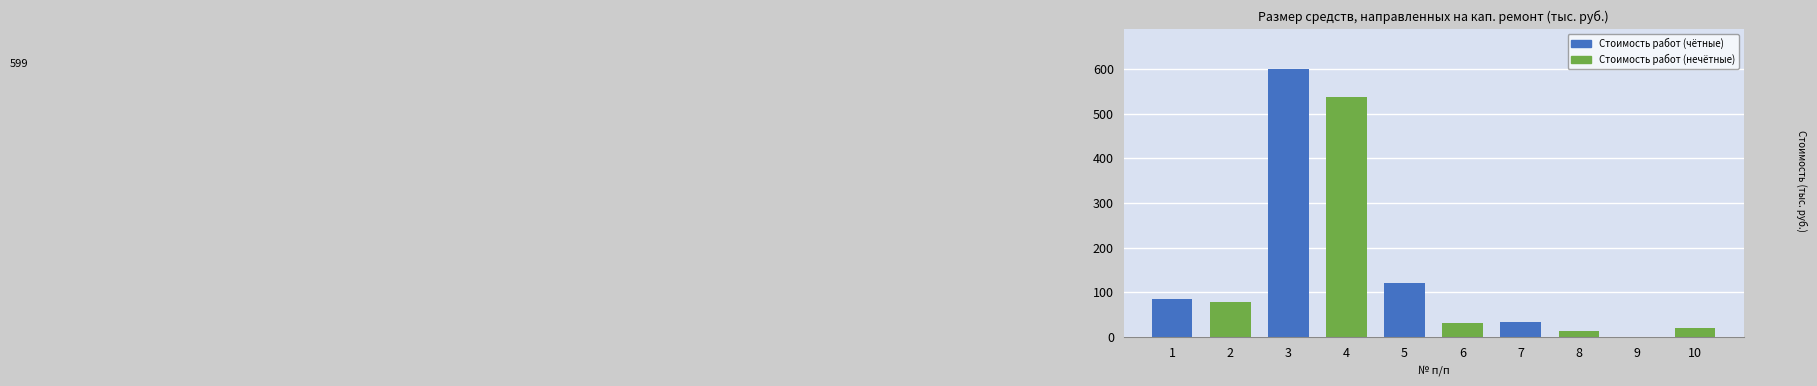

The value at 3 is 212.2. True or false?

False